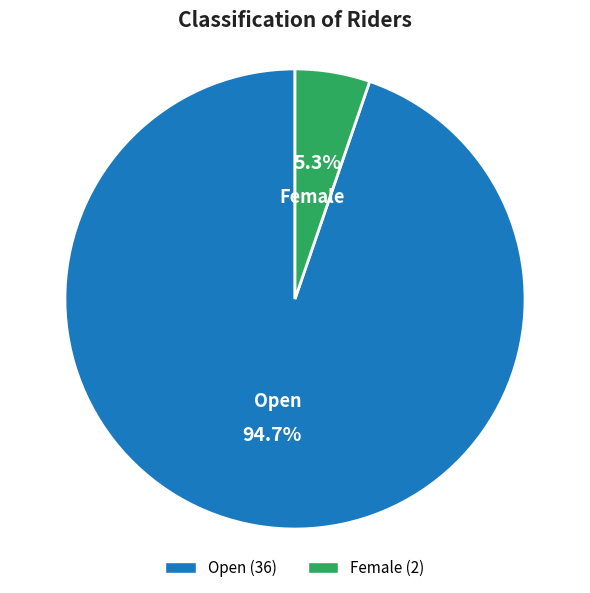

To the nearest percent, what is the combined percentage of Open and Female?

100%